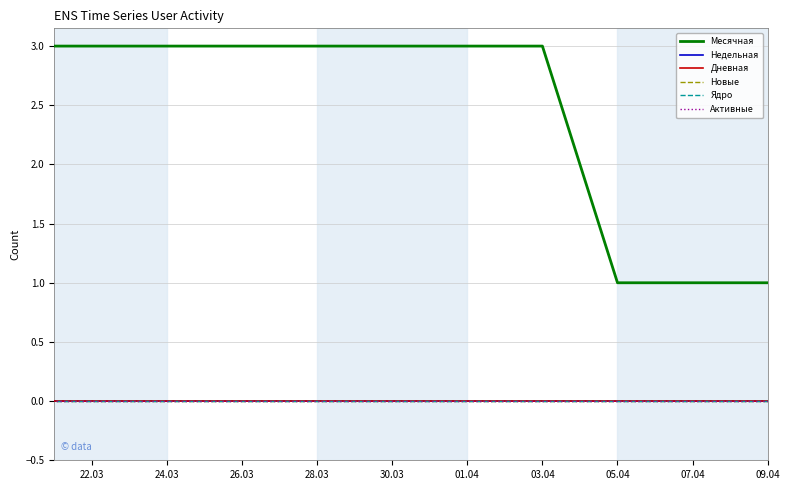

True or false: Месячная and Новые cross at least once.

False